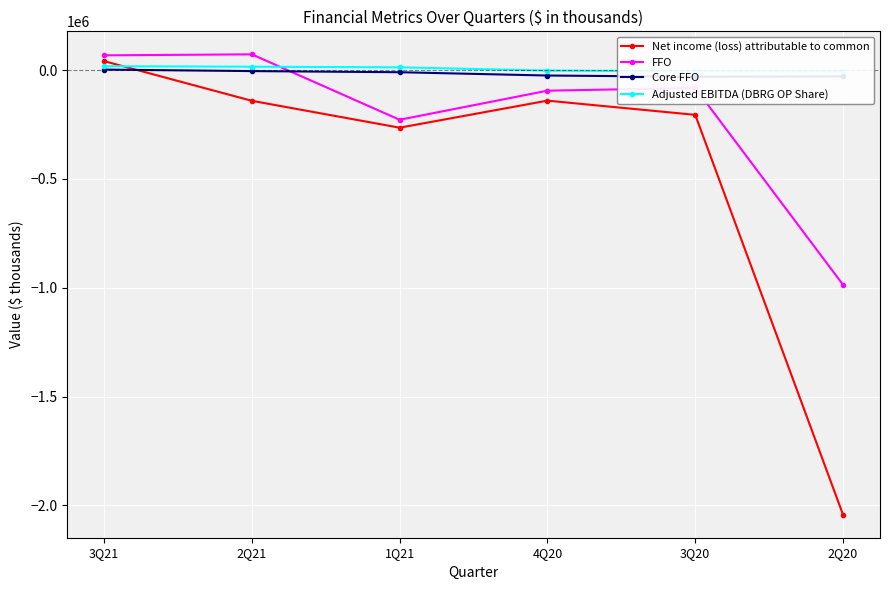

At which category does the chart reach its minimum across all series?

2Q20